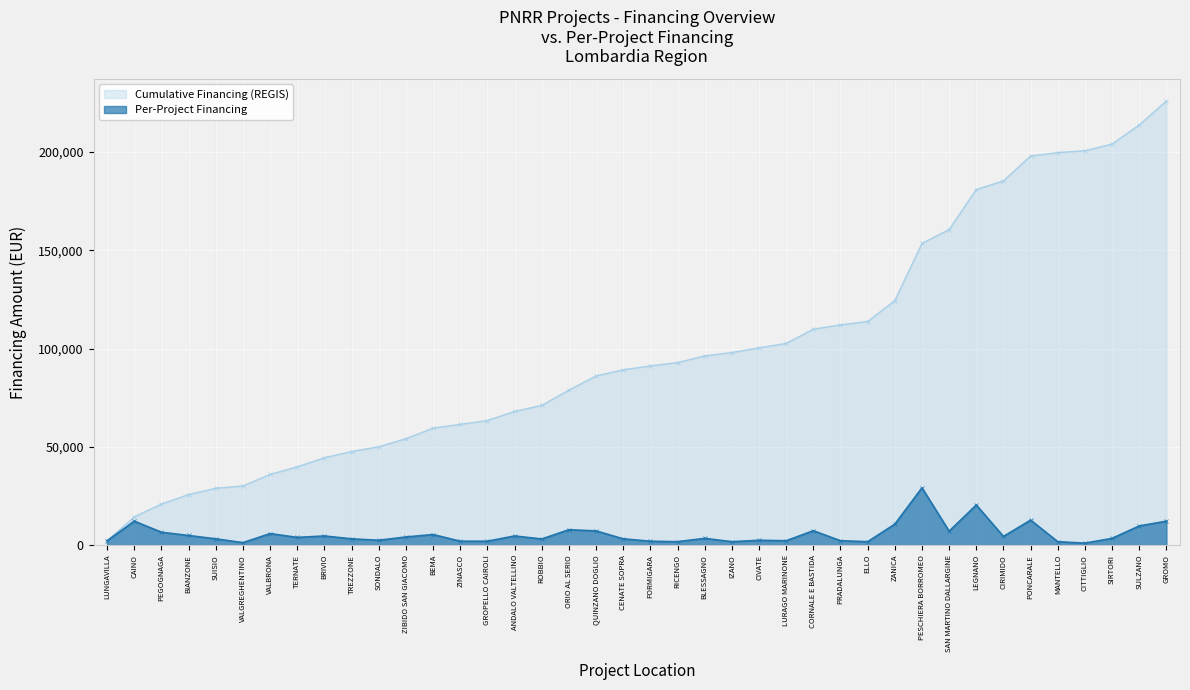

The value at MANTELLO is 865. True or false?

False